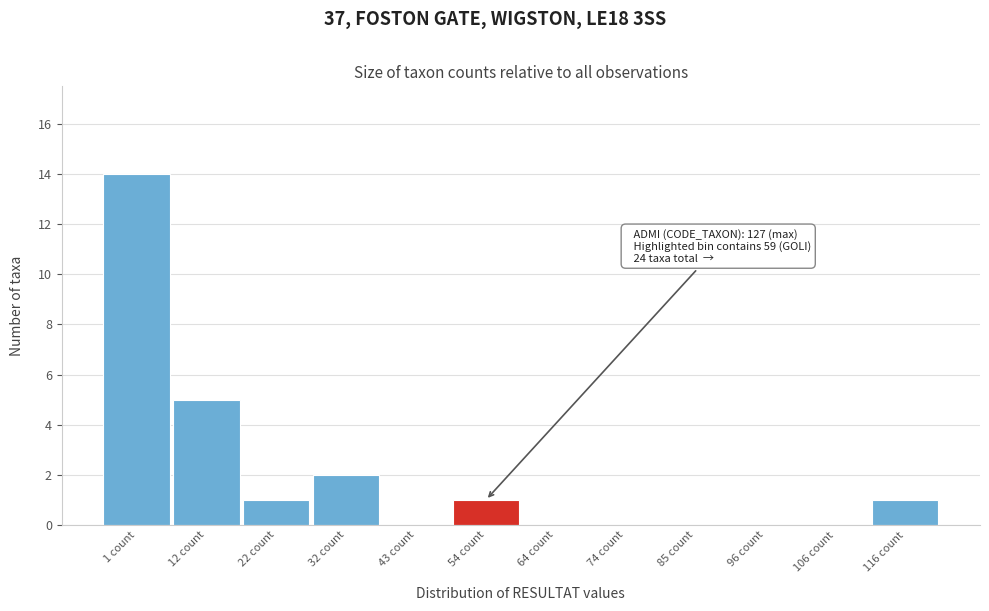

Reading left to right, extract all data points from this chart.

1 count=14	12 count=5	22 count=1	32 count=2	43 count=0	54 count=1	64 count=0	74 count=0	85 count=0	96 count=0	106 count=0	116 count=1